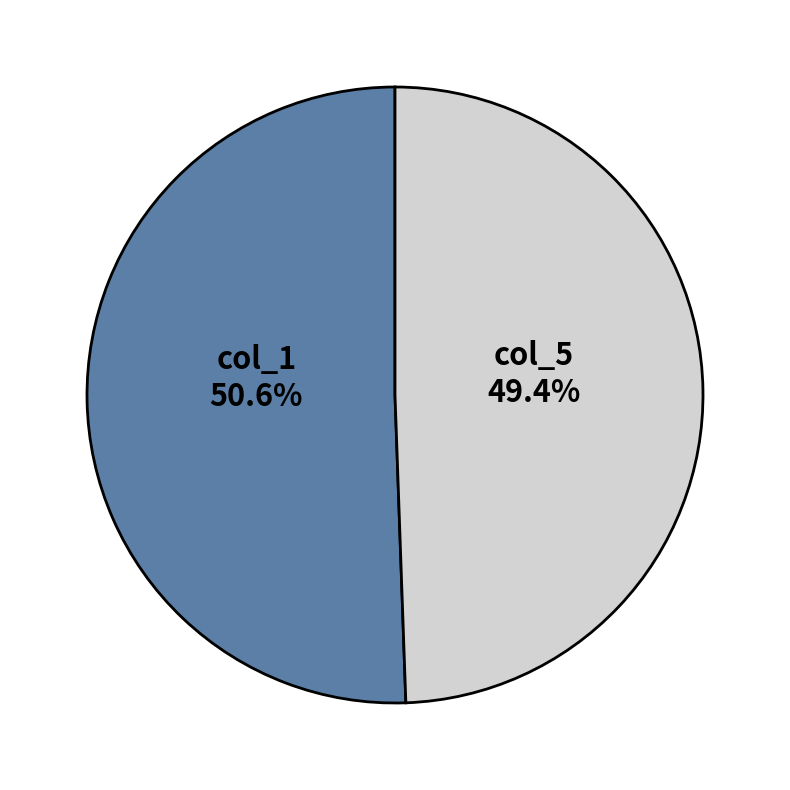

How many segments does this pie chart have?

2